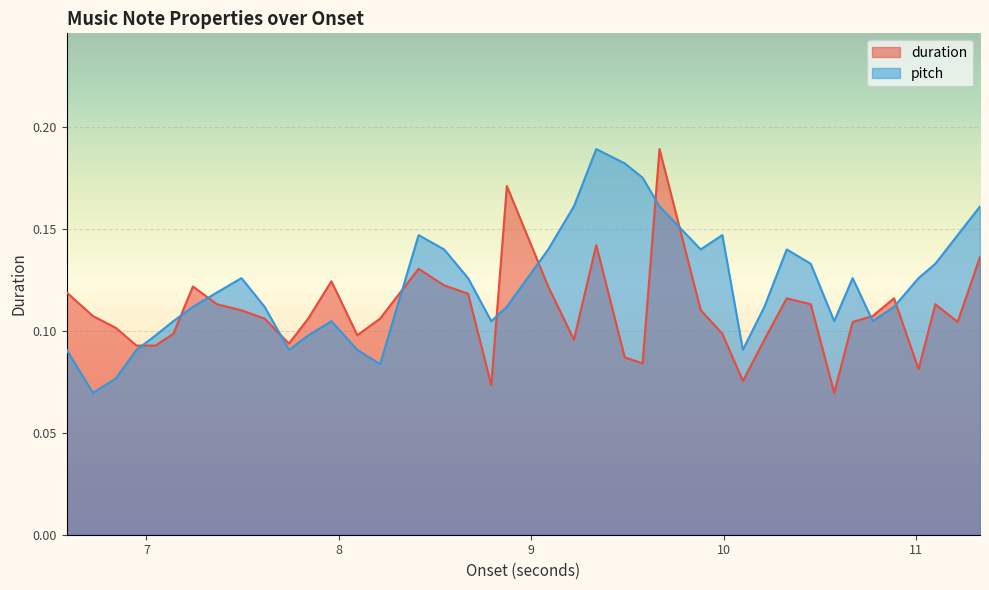

The duration series shows 0.1 at 7.493877551020408. True or false?

True